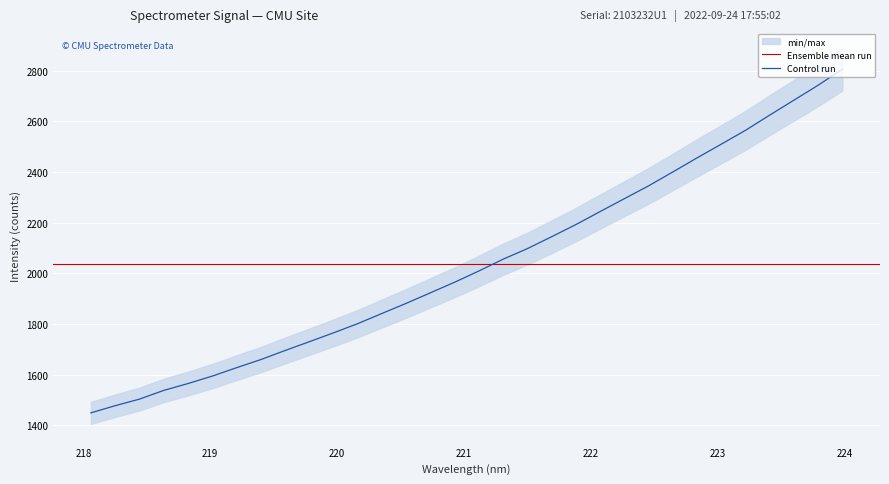

What position from the left is 223.7895?

31